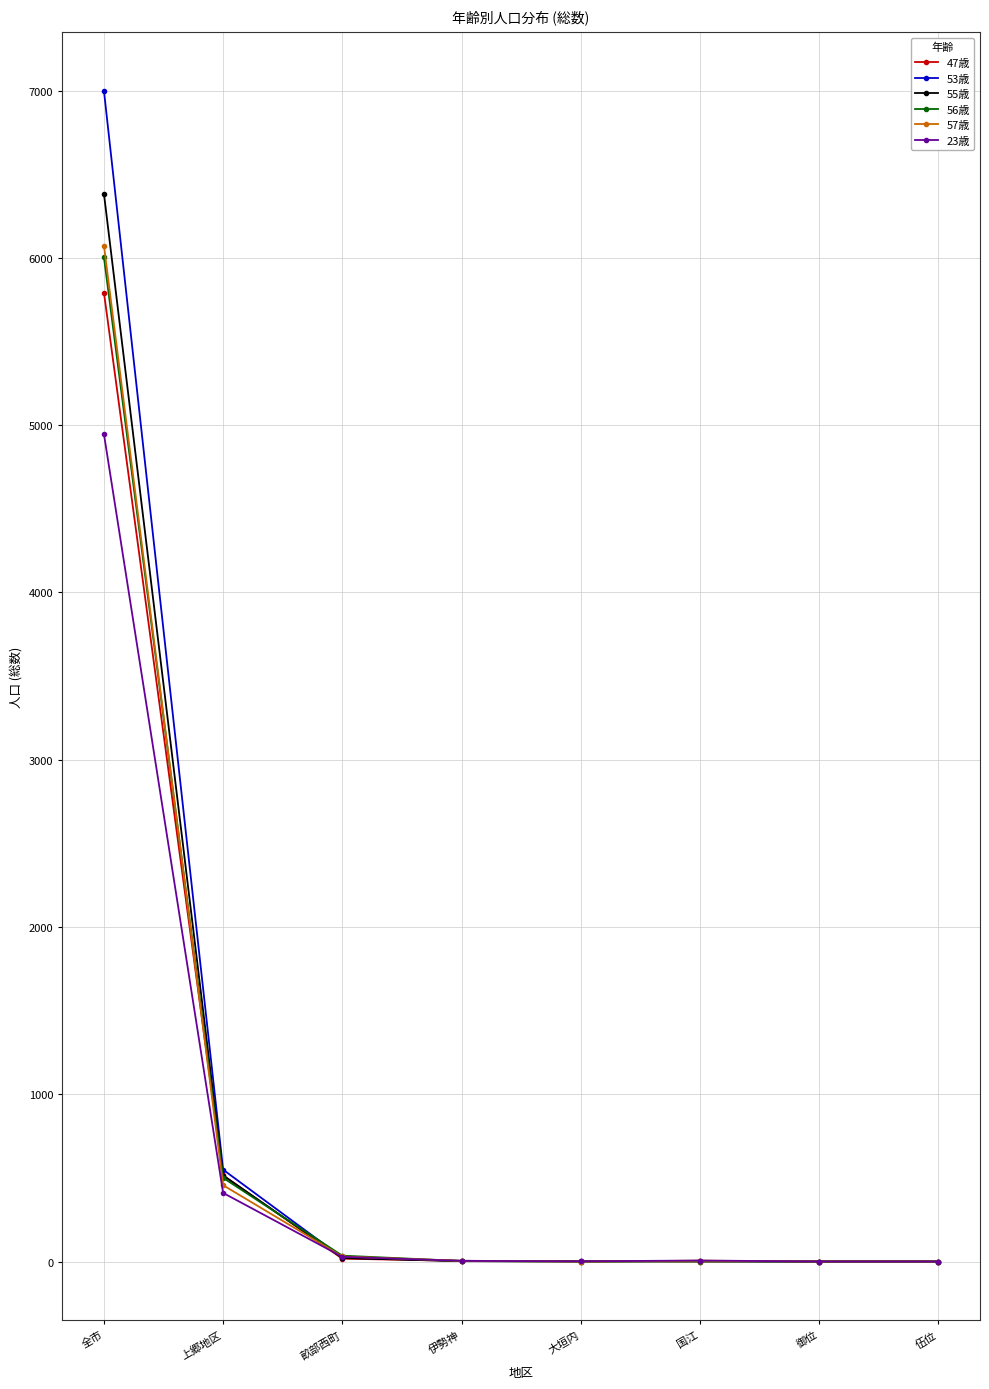

How many values in the 57歳 series are below 5?

4